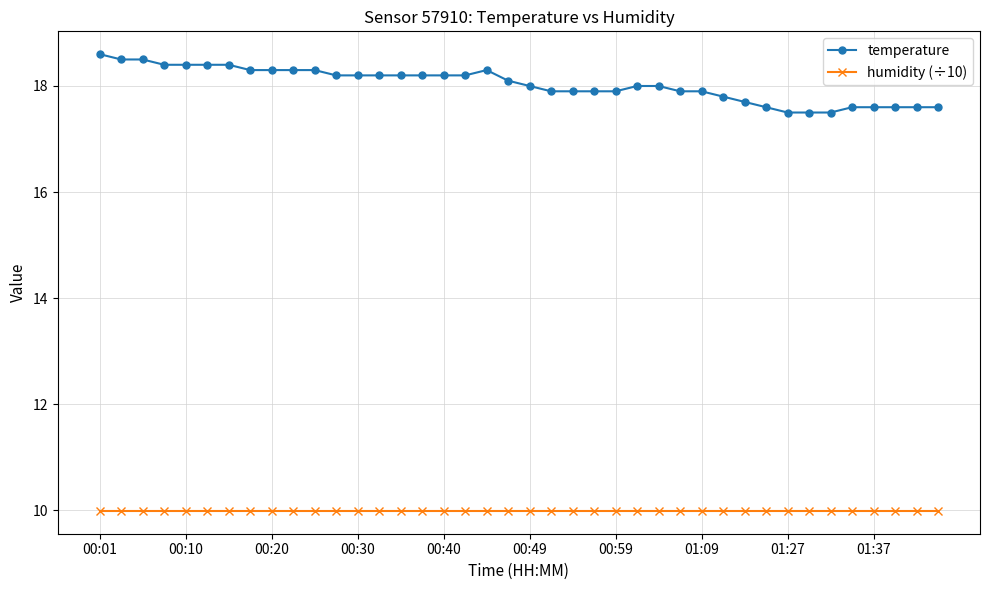

List the series in order of their overall mean, lowest first.

humidity (÷10), temperature